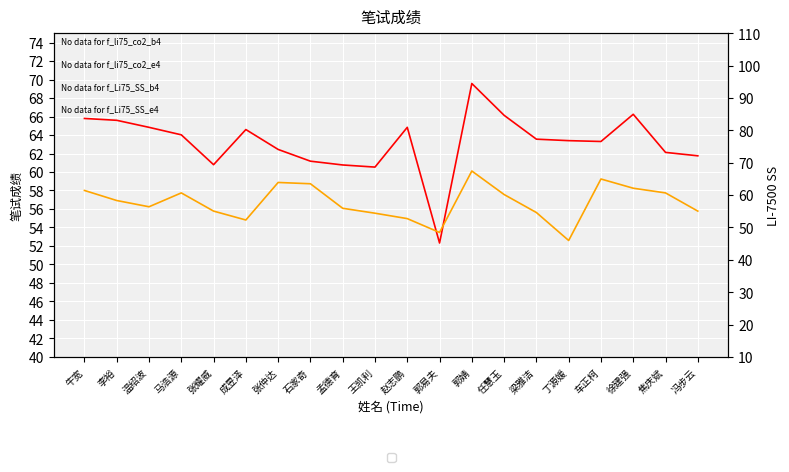

What is the minimum value for li75_co2_m4?

52.3